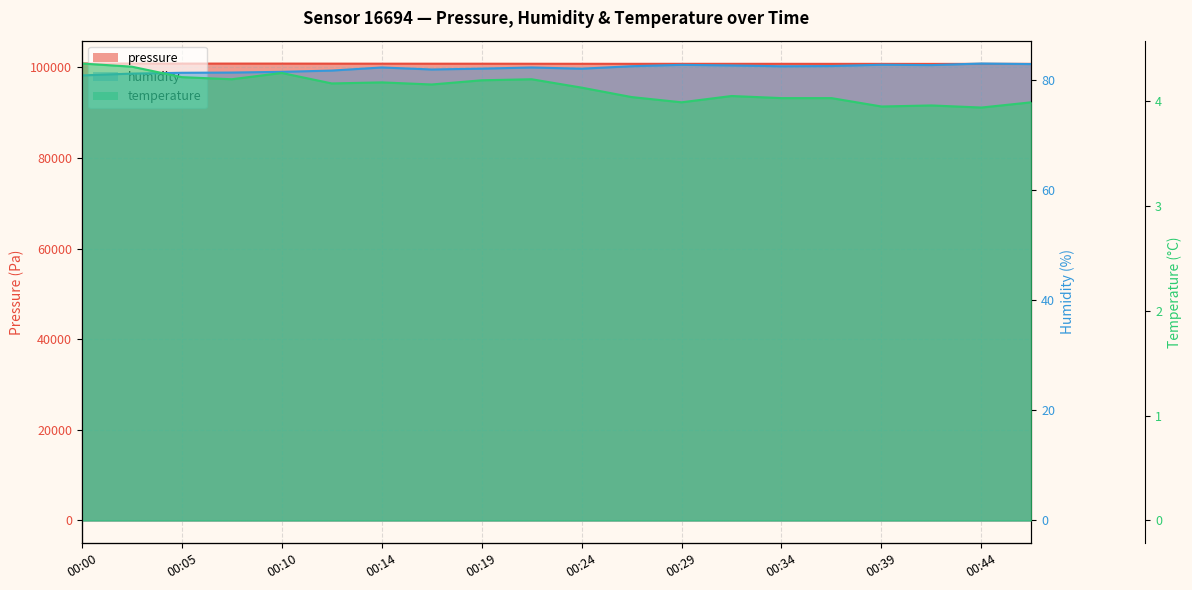

Reading left to right, list all the values displayed in this chart.

pressure: 100877.0	100871.8	100864.3	100863.5	100861.6	100851.4	100842.6	100838.3	100835.5	100825.9	100818.3	100810.8	100810.1	100809.0	100810.8	100802.9	100798.8	100791.8	100798.9	100799.6
humidity: 80.8	81.2	81.3	81.3	81.5	81.7	82.3	81.9	82.0	82.3	82.0	82.5	82.7	82.6	82.5	82.5	82.8	82.7	83.0	82.9
temperature: 4.4	4.3	4.2	4.2	4.3	4.2	4.2	4.2	4.2	4.2	4.1	4.0	4.0	4.0	4.0	4.0	4.0	4.0	3.9	4.0